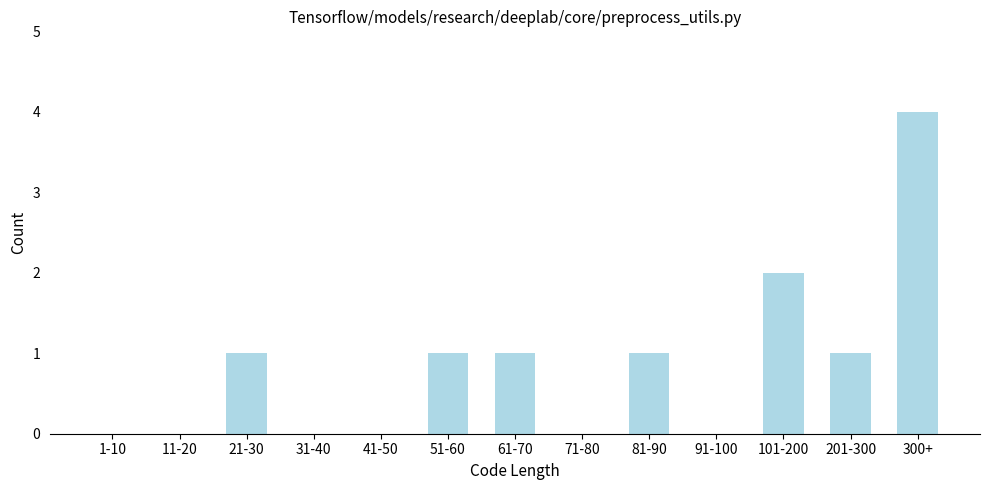

Reading left to right, list all the values displayed in this chart.

1-10=0	11-20=0	21-30=1	31-40=0	41-50=0	51-60=1	61-70=1	71-80=0	81-90=1	91-100=0	101-200=2	201-300=1	300+=4